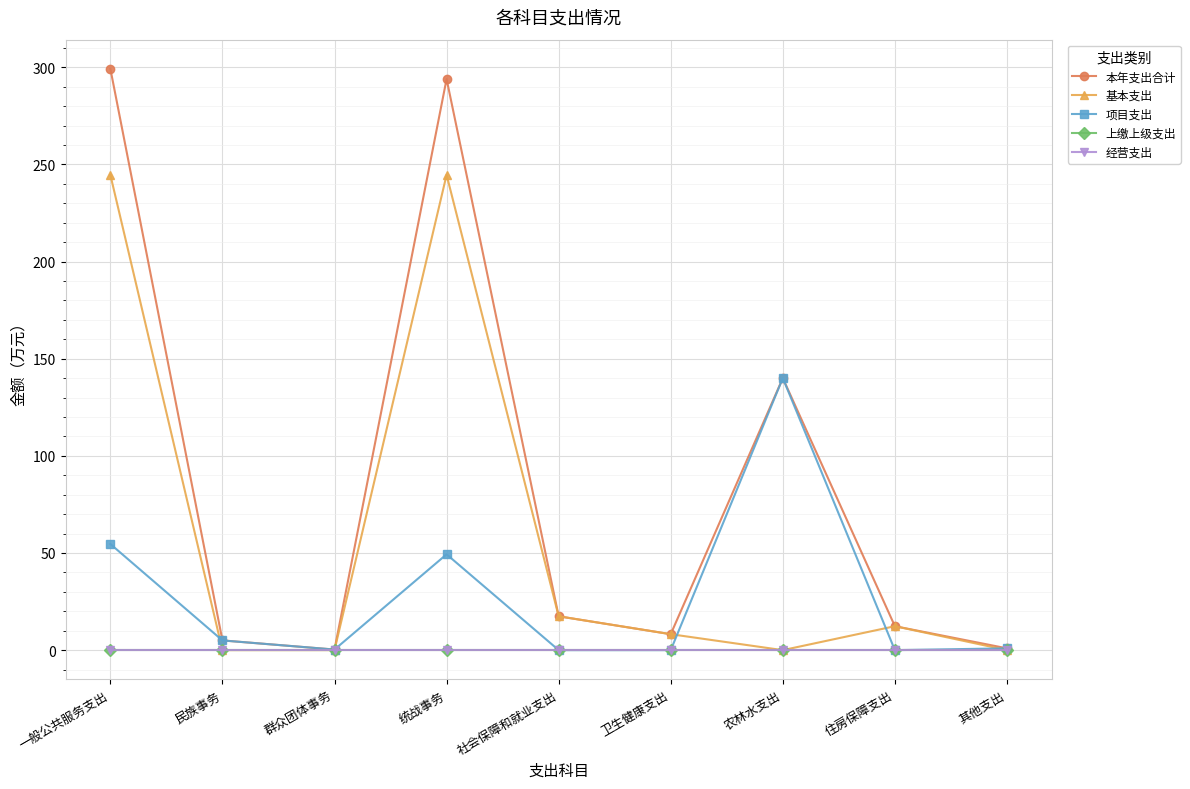

At which category does the chart reach its minimum across all series?

民族事务